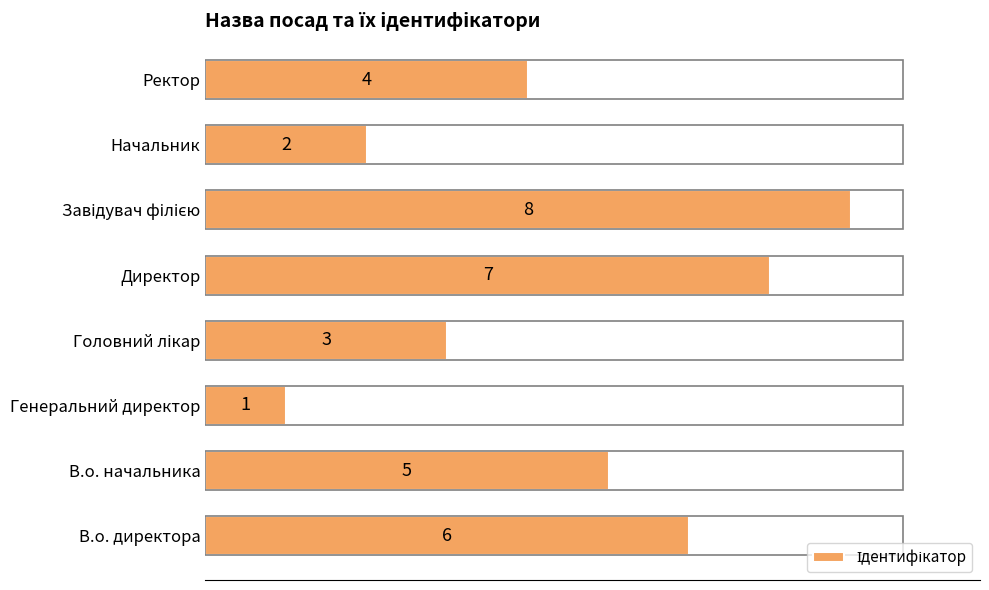

The chart shows a value of 12 at Директор. True or false?

False